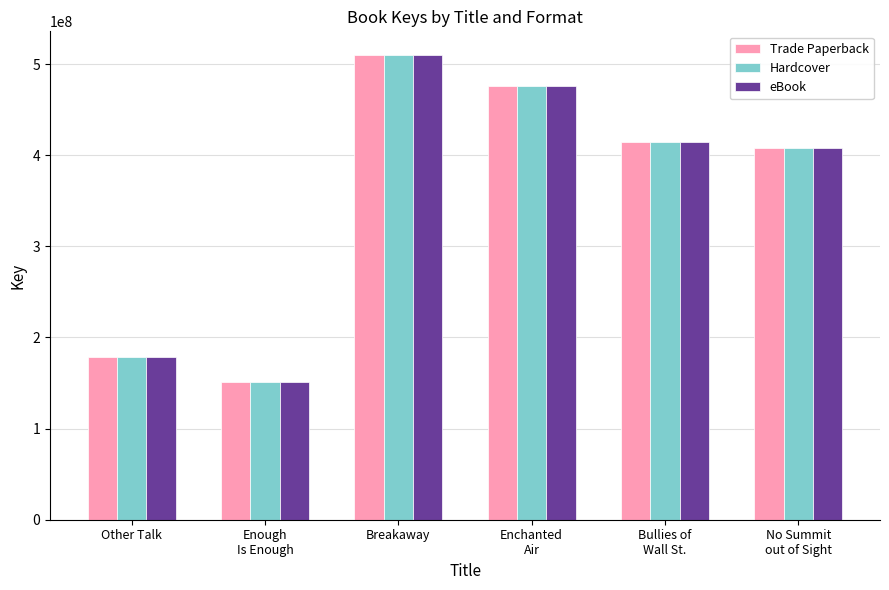

What are all the series names shown in the legend?

Trade Paperback, Hardcover, eBook